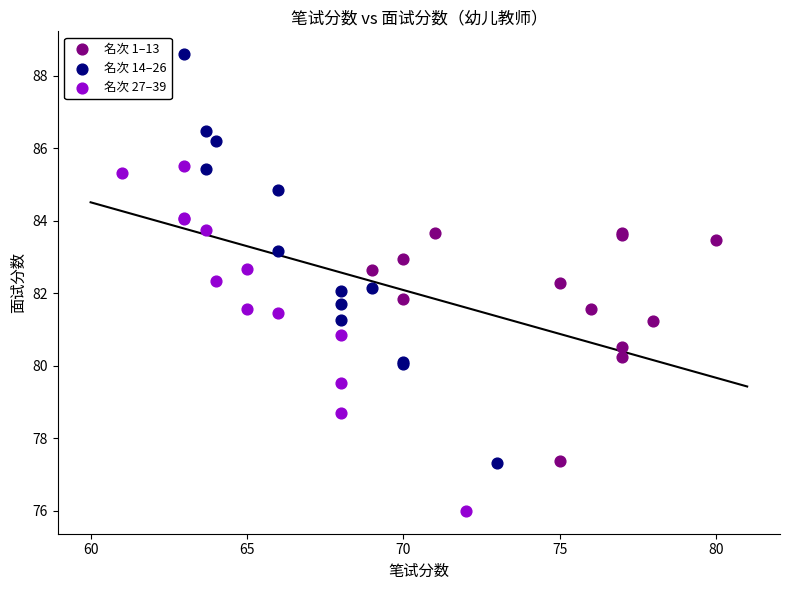

Which series reaches the minimum Y coordinate?

名次 27–39